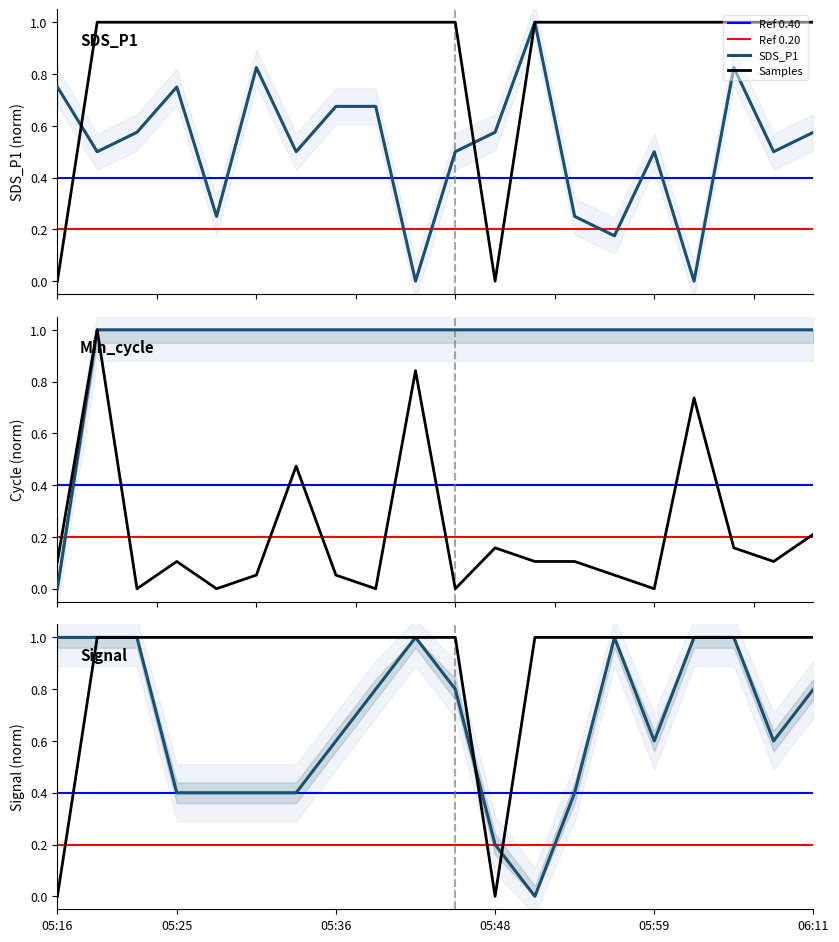

Which series has the largest total across all categories?

Min_cycle